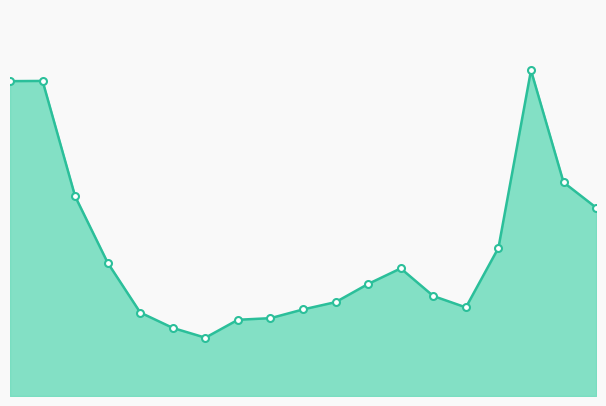

True or false: there are more than 2 points higher than both neighbors.

True